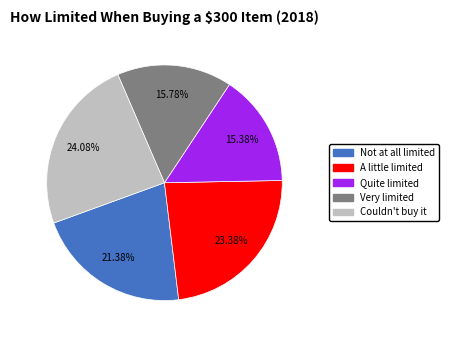

What portion of the pie excludes A little limited?

76.6%